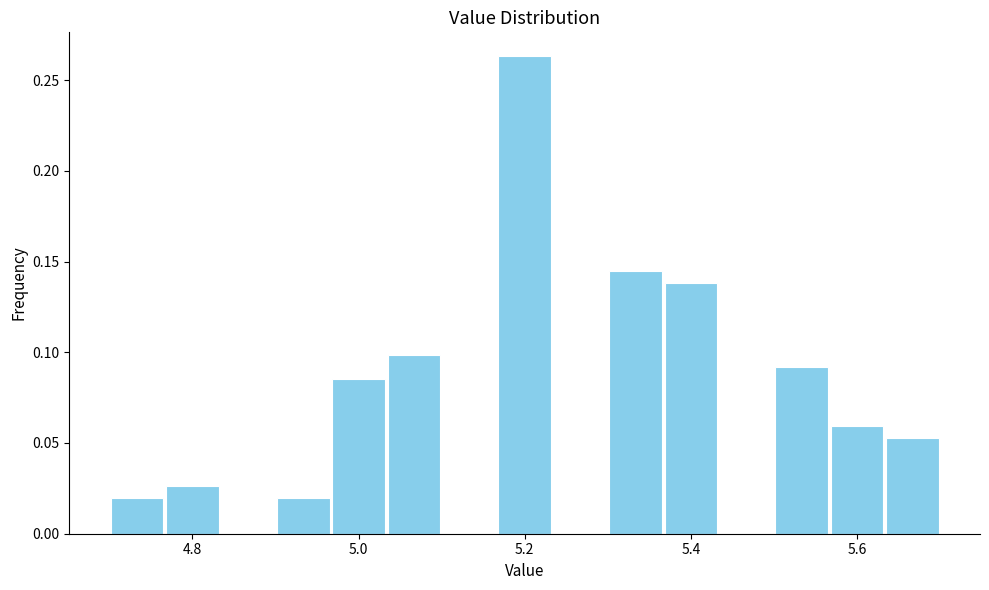

Around what value on the x-axis is the tallest bar? Give the approximate position of its centre, as read against the axis.

5.20